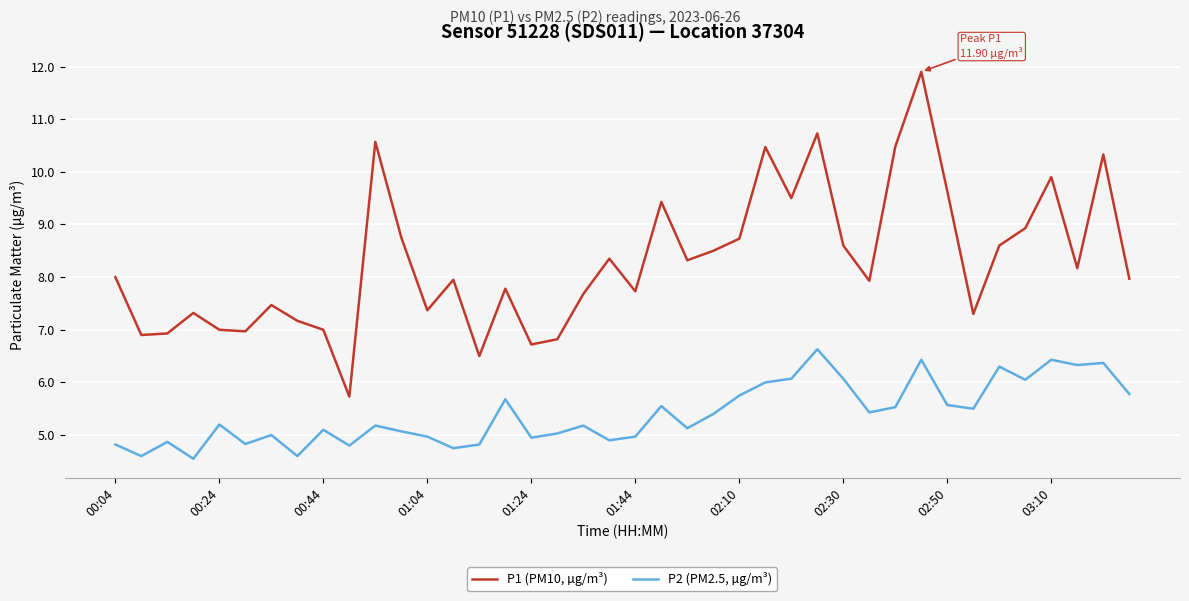

True or false: P2 (PM2.5, µg/m³) and P1 (PM10, µg/m³) intersect in this chart.

False